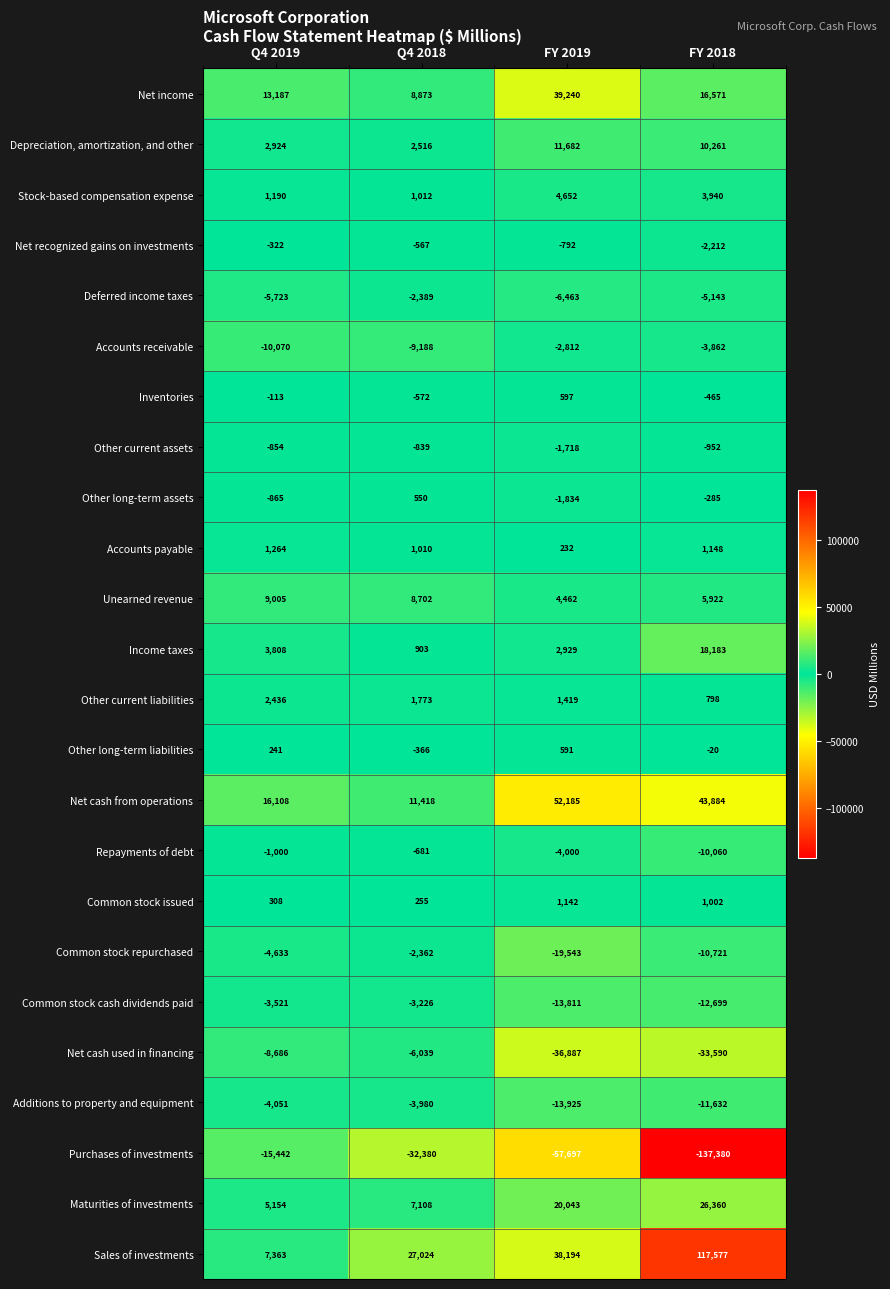

What is the difference between the highest and lowest values at FY 2018?

254957